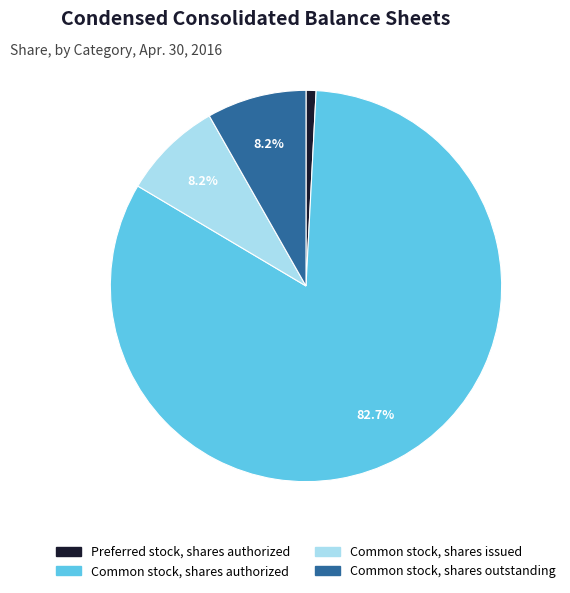

What portion of the pie excludes Common stock, shares outstanding?

91.8%